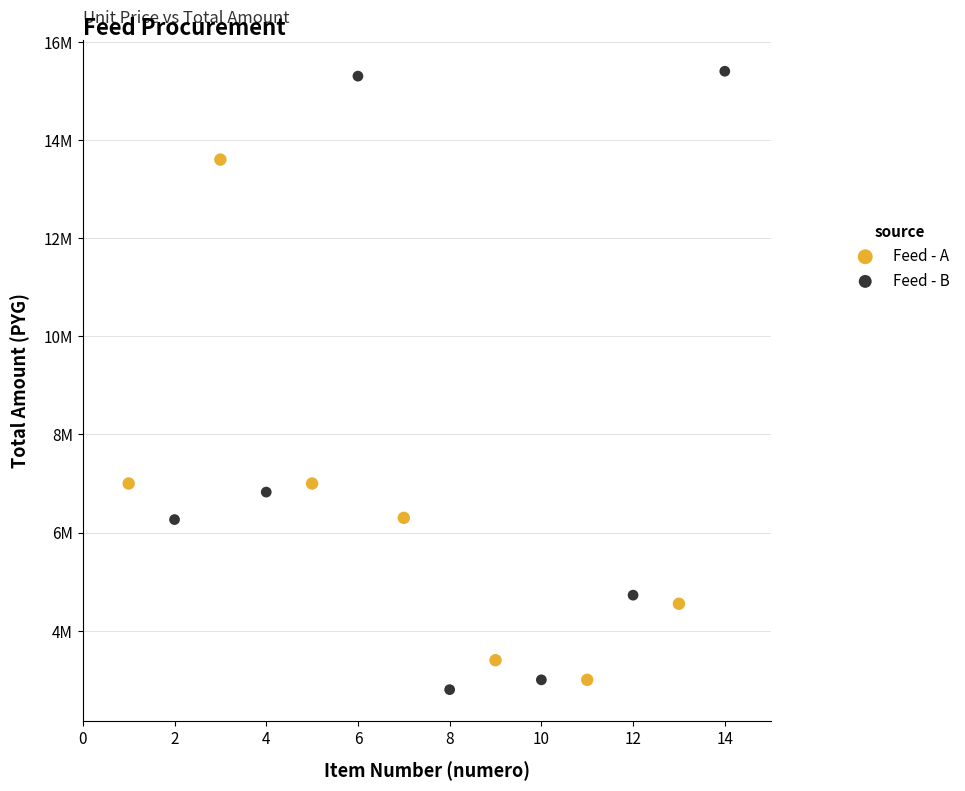

Which series contains the lowest Y value?

Feed - B